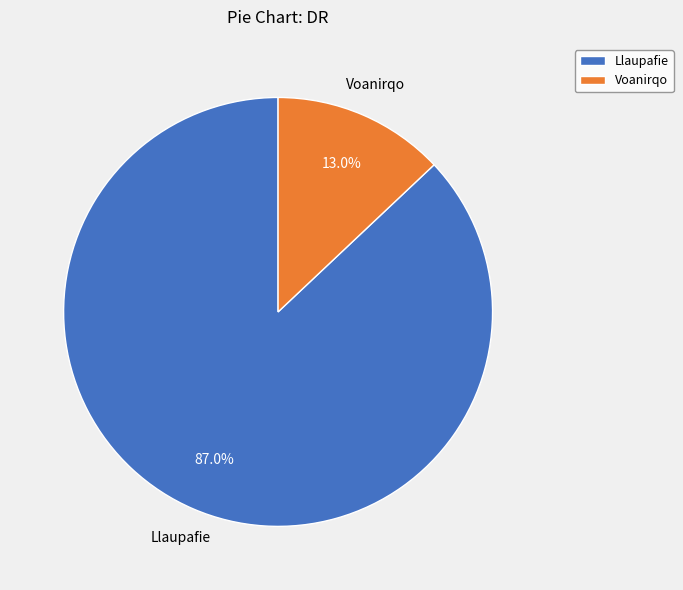

True or false: Voanirqo accounts for 13% of the total.

True